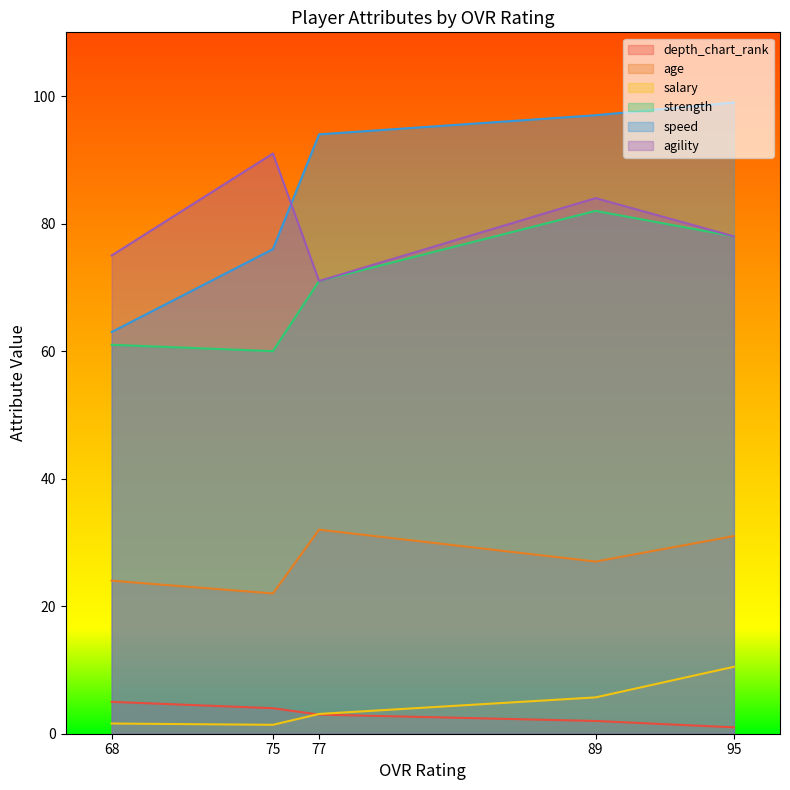

What is the greatest value displayed?

99.0